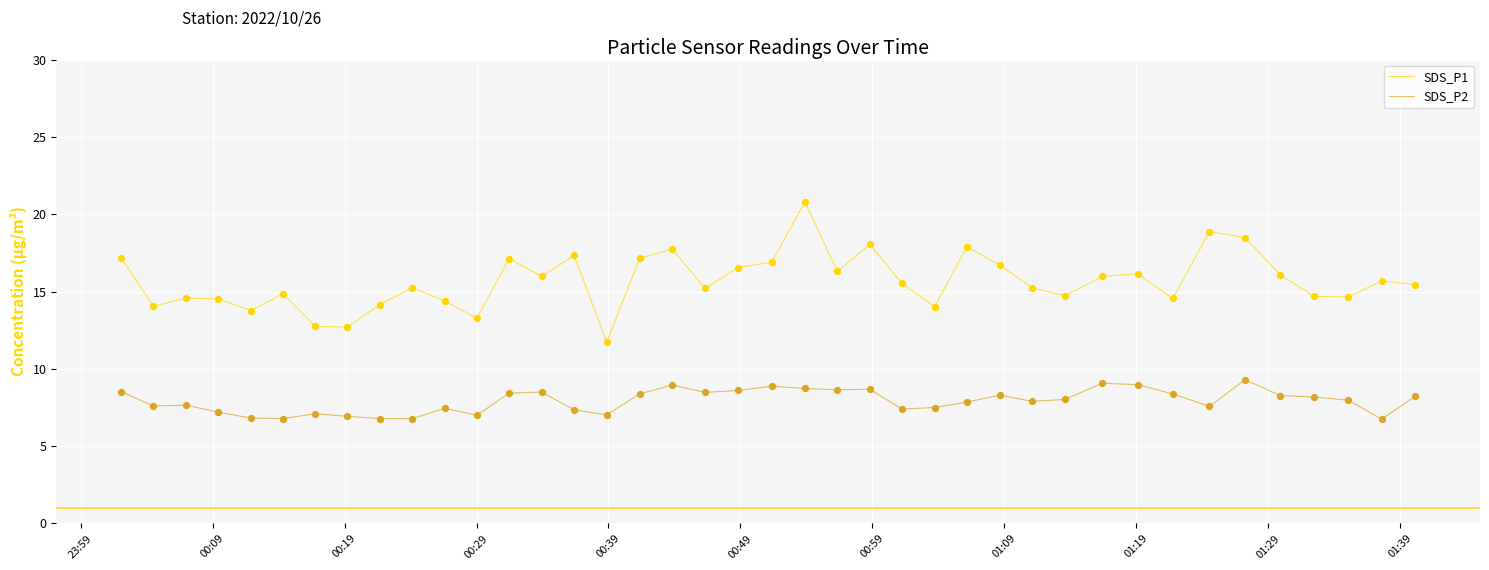

List the series in order of their peak value, highest first.

SDS_P1, SDS_P2